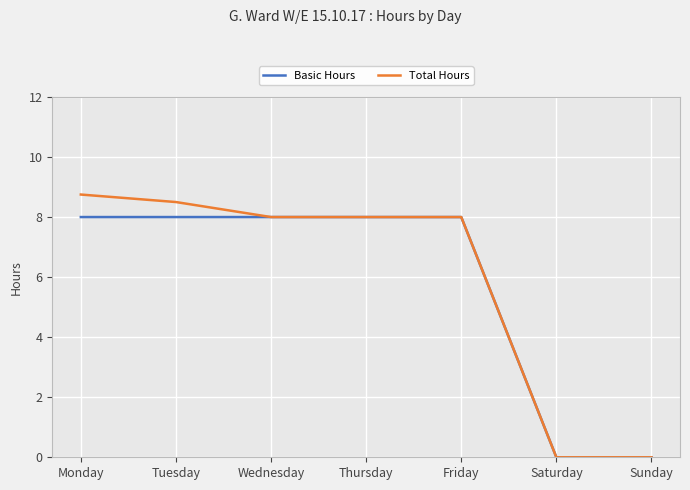

Which series has the largest total across all categories?

Total Hours